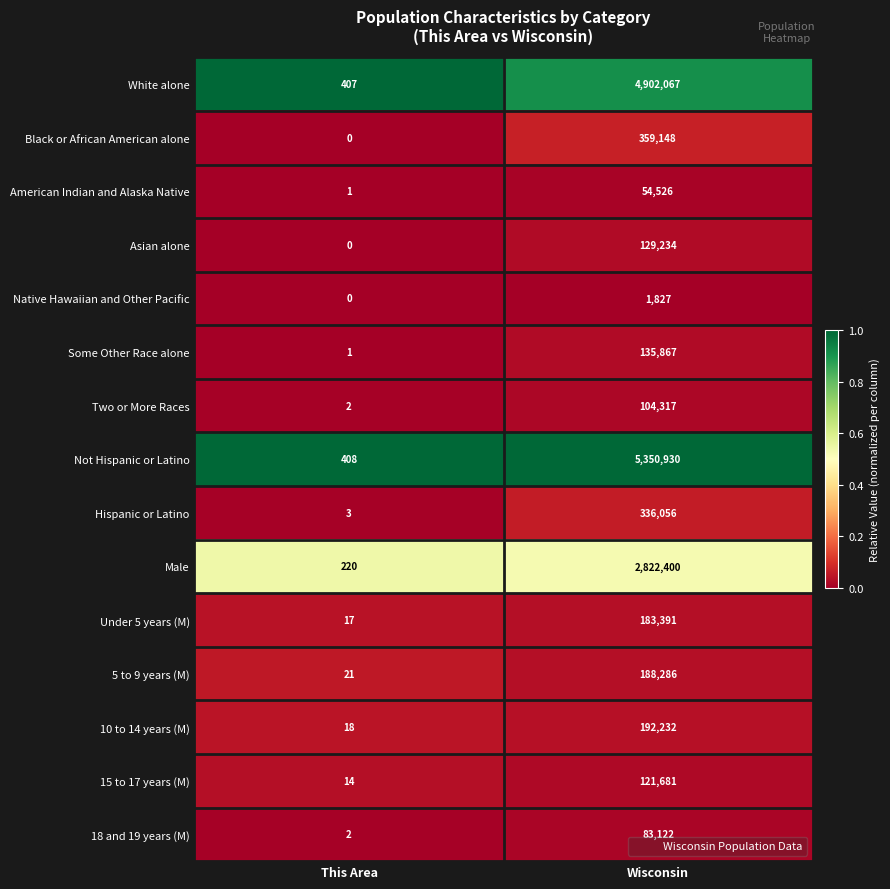

Rank the series by their maximum value, from highest to lowest.

Not Hispanic or Latino, White alone, Male, Black or African American alone, Hispanic or Latino, 10 to 14 years (M), 5 to 9 years (M), Under 5 years (M), Some Other Race alone, Asian alone, 15 to 17 years (M), Two or More Races, 18 and 19 years (M), American Indian and Alaska Native, Native Hawaiian and Other Pacific